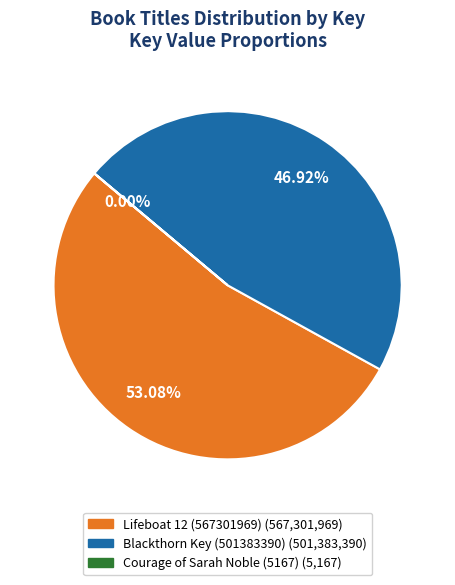

Is there a majority slice in this chart?

Yes